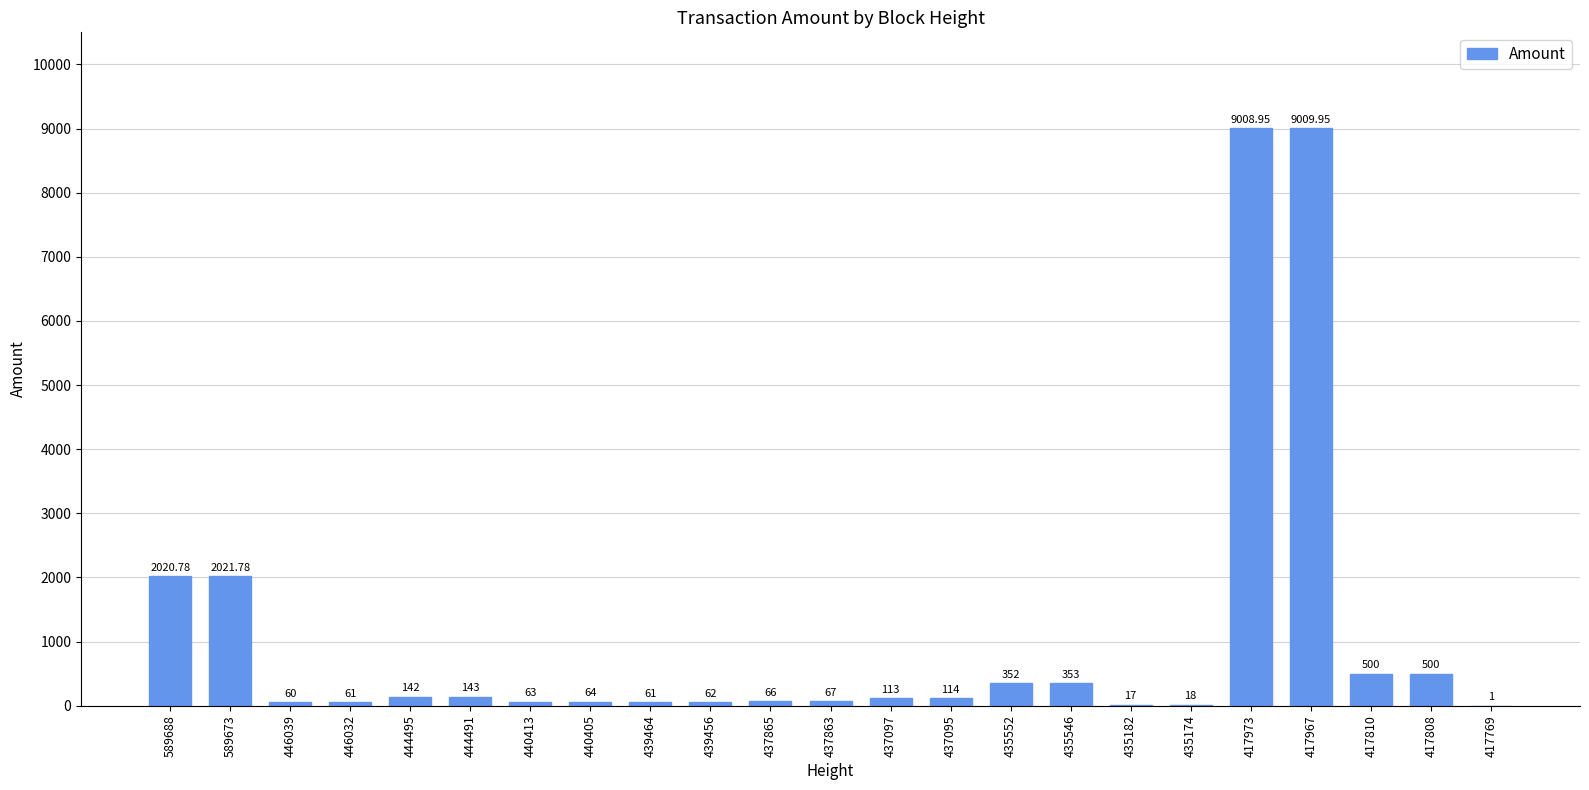

Between 417967 and 589673, which is larger?

417967